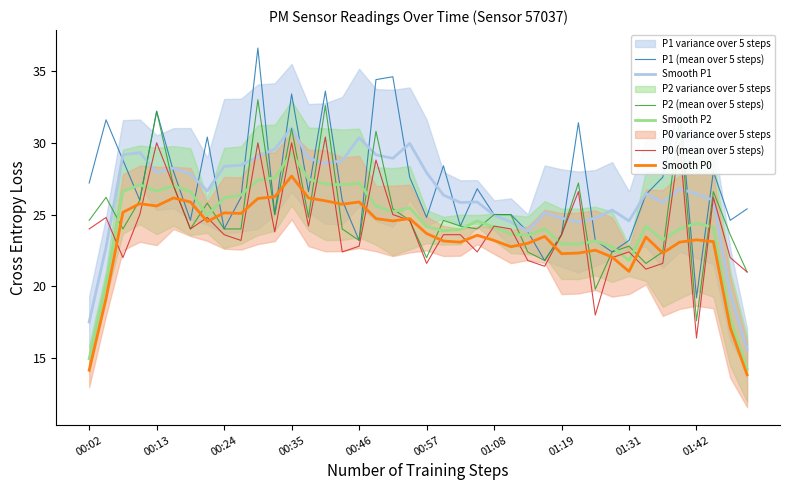

What is the smallest value displayed?

13.8